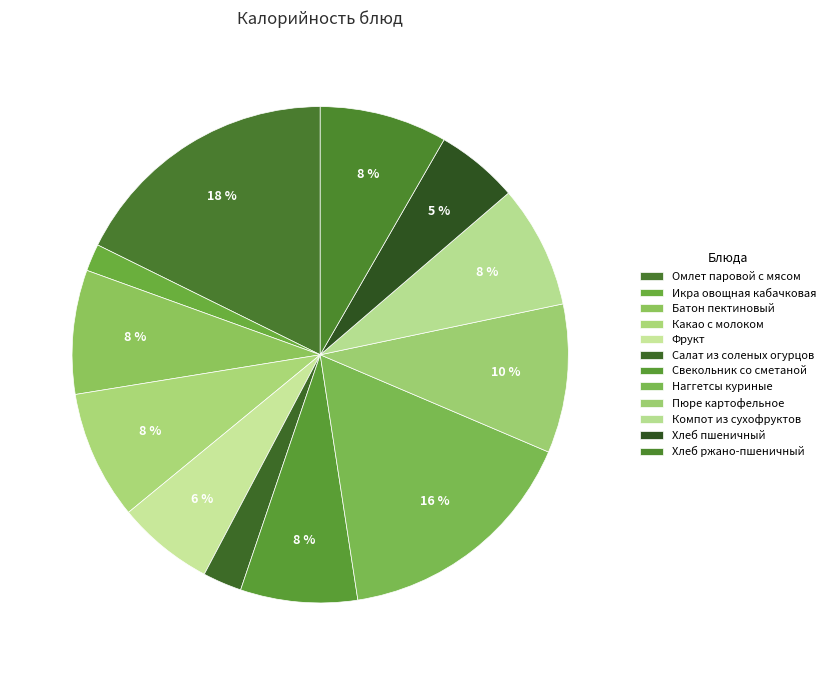

What is the ratio of the value at Омлет паровой с мясом to the value at Какао с молоком?

2.1